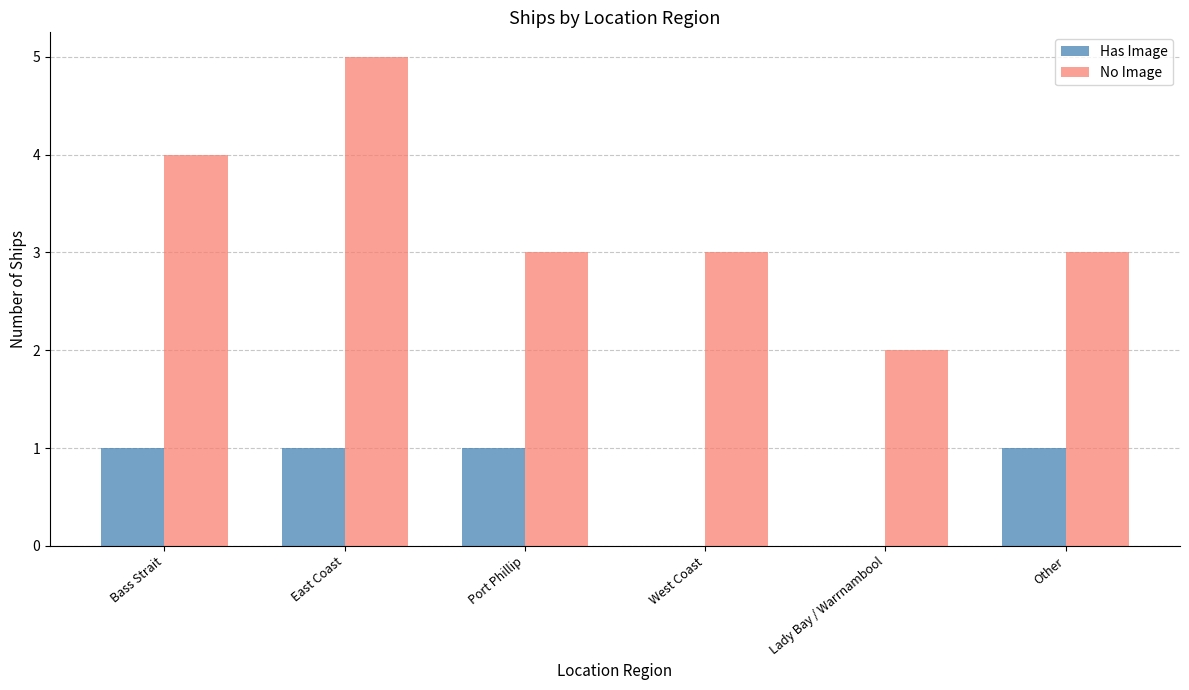

Is the value of Has Image at Other greater than the value of No Image at East Coast?

No